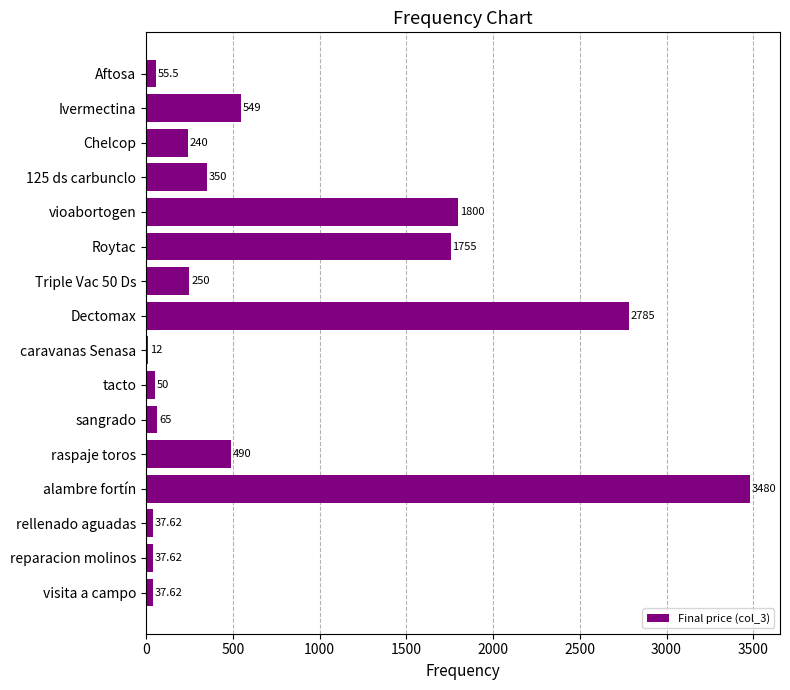

How many bars are there in total?

16